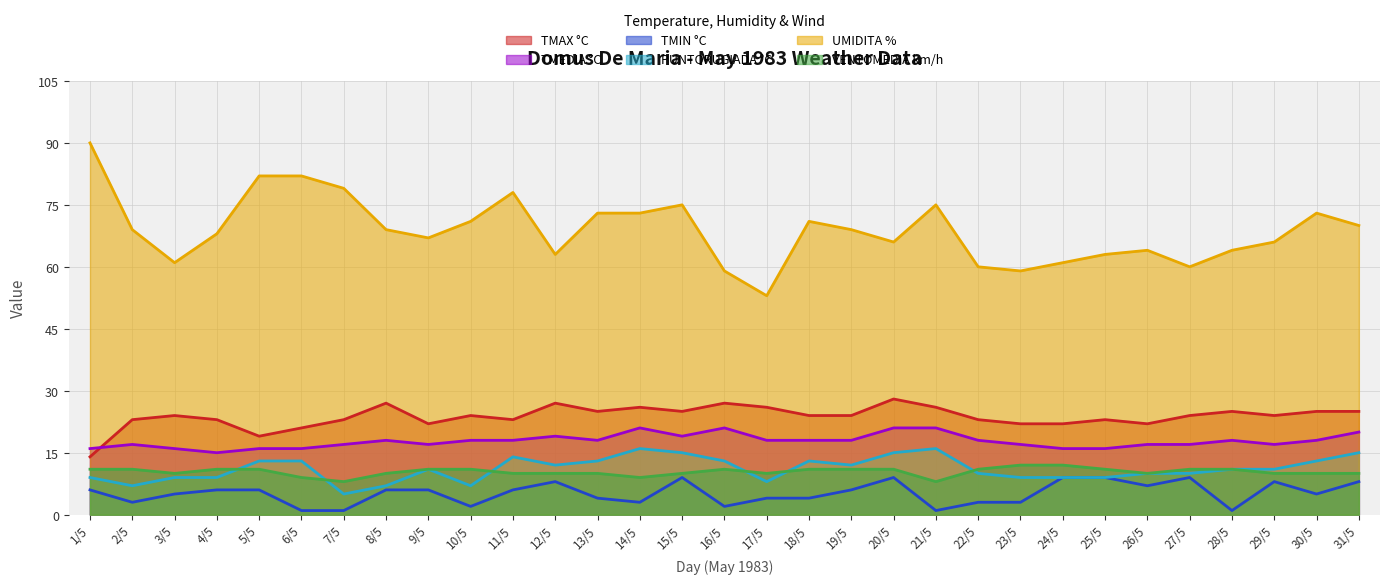

True or false: PUNTORUGIADA °C and TMAX °C cross at least once.

False